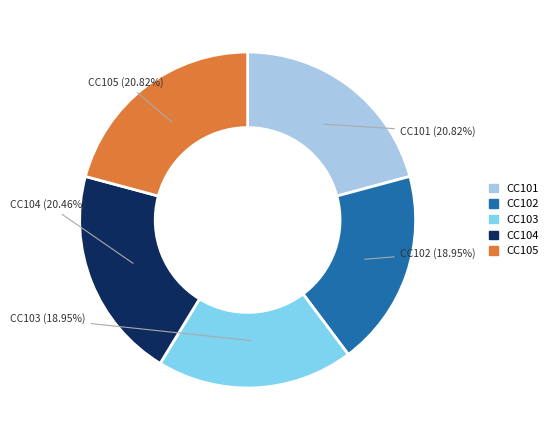

How many slices are in this pie chart?

5